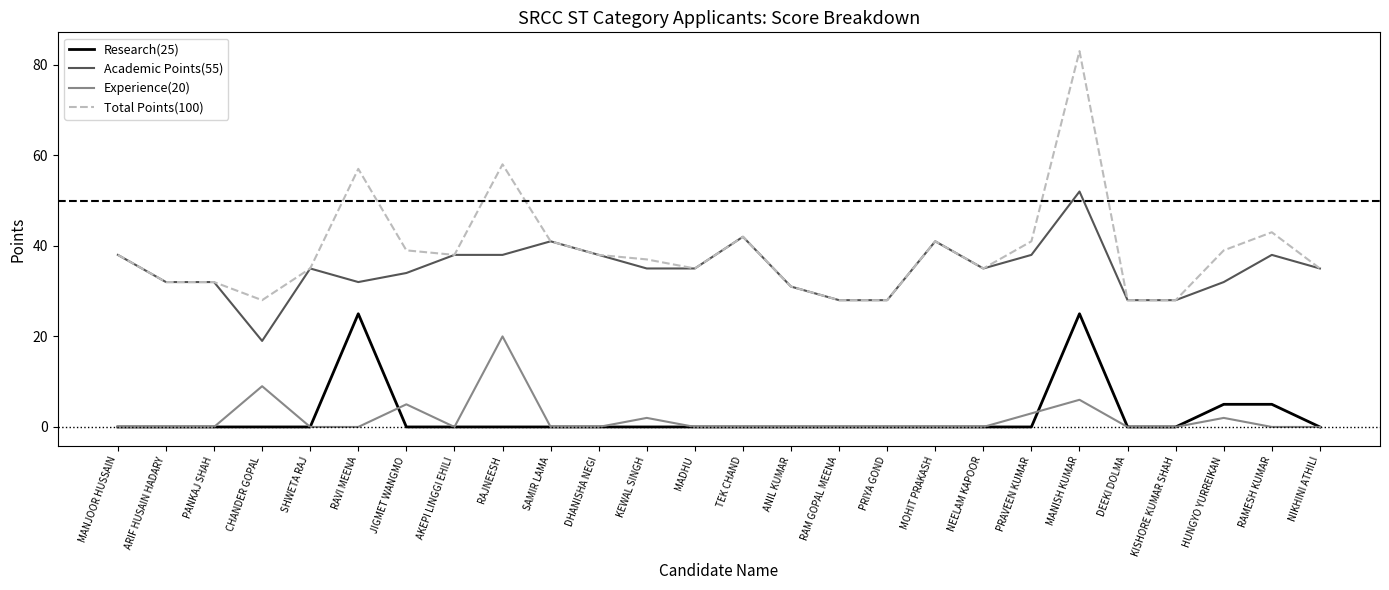

What is the total value across all series at SAMIR LAMA?

82